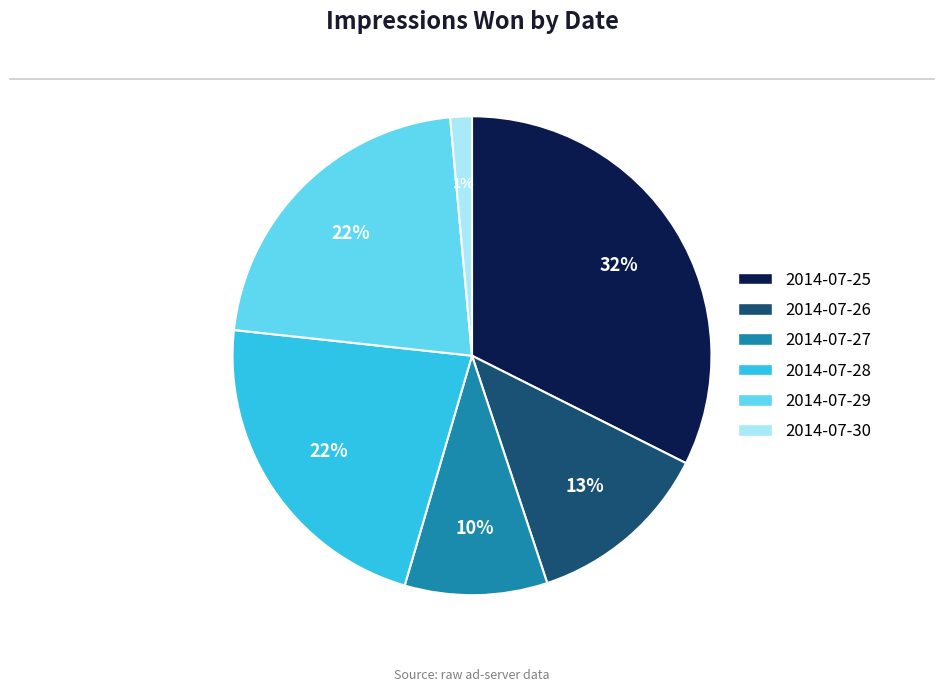

Is the sum of 2014-07-28 and 2014-07-30 greater than half?

No